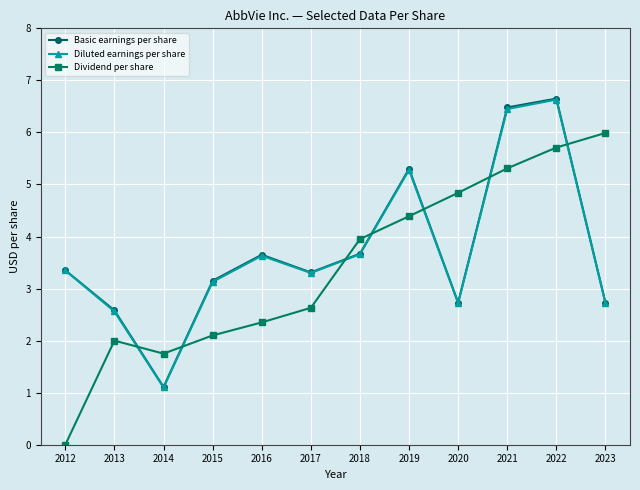

What is the spread (max minus min) of values at 2013?

0.6